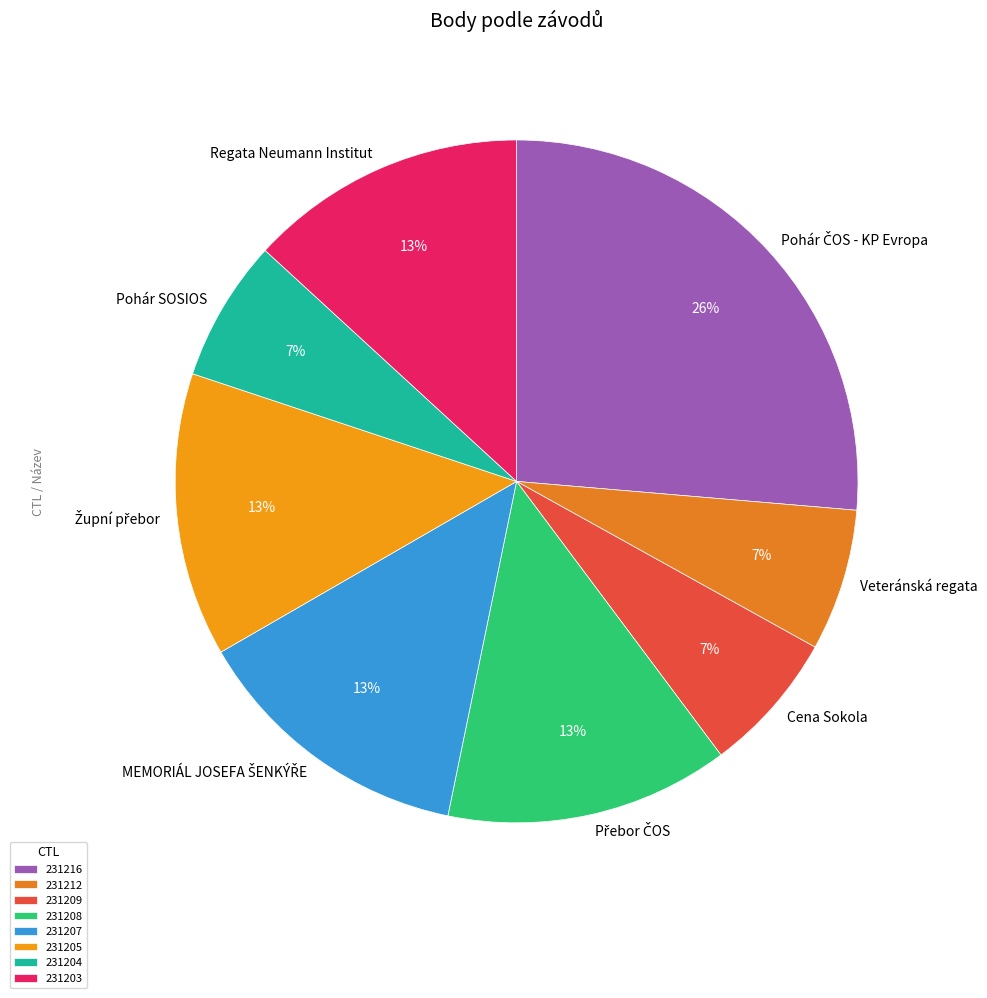

To the nearest percent, what is the average slice percentage?

12%